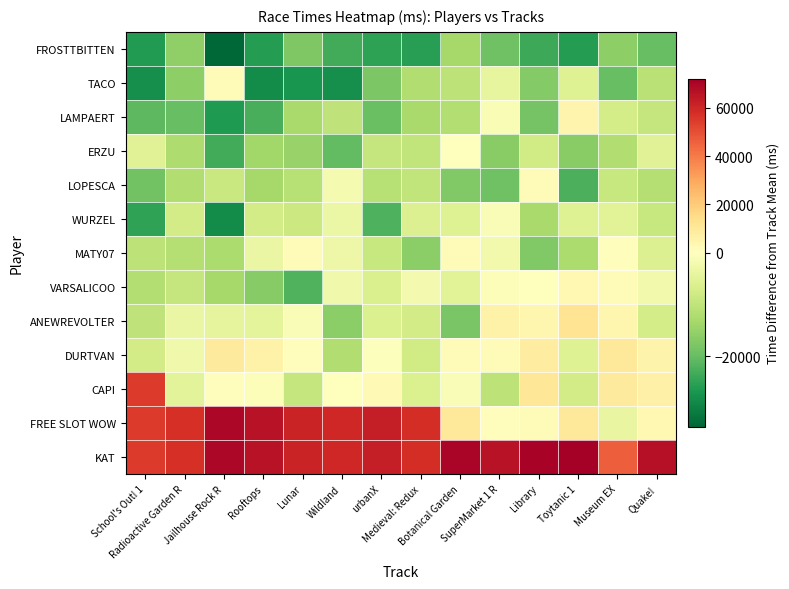

Reading right to left, transcribe all the data shown in this chart.

FROSTTBITTEN: Quake!=-19983.9	Museum EX=-15782.7	Toytanic 1=-25987.8	Library=-23900.5	SuperMarket 1 R=-19114.2	Botanical Garden=-13337.2	Medieval: Redux=-25706.2	urbanX=-25079.2	Wildland=-23212.8	Lunar=-17475.9	Rooftops=-26013.5	Jailhouse Rock R=-33659.4	Radioactive Garden R=-15533.6	School's Out! 1=-26062.5
TACO: Quake!=-10809.9	Museum EX=-19732.7	Toytanic 1=-5613.8	Library=-16850.5	SuperMarket 1 R=-3964.2	Botanical Garden=-10282.2	Medieval: Redux=-12005.2	urbanX=-17722.2	Wildland=-27984.8	Lunar=-27333.9	Rooftops=-28528.5	Jailhouse Rock R=2129.6	Radioactive Garden R=-15918.6	School's Out! 1=-28120.5
LAMPAERT: Quake!=-9206.9	Museum EX=-7149.7	Toytanic 1=4866.2	Library=-18479.5	SuperMarket 1 R=-1214.2	Botanical Garden=-11621.2	Medieval: Redux=-13044.2	urbanX=-19593.2	Wildland=-10073.8	Lunar=-12891.9	Rooftops=-22745.5	Jailhouse Rock R=-26458.4	Radioactive Garden R=-19922.6	School's Out! 1=-21003.5
ERZU: Quake!=-5451.9	Museum EX=-11986.7	Toytanic 1=-16352.8	Library=-7660.5	SuperMarket 1 R=-16375.2	Botanical Garden=-28.2	Medieval: Redux=-9799.2	urbanX=-9374.2	Wildland=-20444.8	Lunar=-14899.9	Rooftops=-13924.5	Jailhouse Rock R=-23368.4	Radioactive Garden R=-12123.6	School's Out! 1=-5328.5
LOPESCA: Quake!=-11520.9	Museum EX=-8968.7	Toytanic 1=-22568.8	Library=1407.5	SuperMarket 1 R=-18999.2	Botanical Garden=-17244.2	Medieval: Redux=-9810.2	urbanX=-11288.2	Wildland=-1687.8	Lunar=-11131.9	Rooftops=-13295.5	Jailhouse Rock R=-8678.4	Radioactive Garden R=-11866.6	School's Out! 1=-18878.5
WURZEL: Quake!=-8943.9	Museum EX=-5123.7	Toytanic 1=-5677.8	Library=-12954.5	SuperMarket 1 R=-981.2	Botanical Garden=-5750.2	Medieval: Redux=-5875.2	urbanX=-22342.2	Wildland=-3200.8	Lunar=-8534.9	Rooftops=-7491.5	Jailhouse Rock R=-28519.4	Radioactive Garden R=-7454.6	School's Out! 1=-24947.5
MATY07: Quake!=-6001.9	Museum EX=766.3	Toytanic 1=-12441.8	Library=-17154.5	SuperMarket 1 R=-2104.2	Botanical Garden=1375.8	Medieval: Redux=-16147.2	urbanX=-8974.2	Wildland=-2998.8	Lunar=1173.1	Rooftops=-3497.5	Jailhouse Rock R=-12582.4	Radioactive Garden R=-11495.6	School's Out! 1=-10351.5
VARSALICOO: Quake!=-2299.9	Museum EX=1678.3	Toytanic 1=2841.2	Library=-45.5	SuperMarket 1 R=-584.2	Botanical Garden=-5162.2	Medieval: Redux=-2045.2	urbanX=-6563.2	Wildland=-2454.8	Lunar=-21948.9	Rooftops=-16713.5	Jailhouse Rock R=-13155.4	Radioactive Garden R=-9381.6	School's Out! 1=-11801.5
ANEWREVOLTER: Quake!=-7316.9	Museum EX=4370.3	Toytanic 1=11922.2	Library=4459.5	SuperMarket 1 R=5853.8	Botanical Garden=-18009.2	Medieval: Redux=-7414.2	urbanX=-6300.2	Wildland=-16097.8	Lunar=-978.9	Rooftops=-4488.5	Jailhouse Rock R=-4226.4	Radioactive Garden R=-3644.6	School's Out! 1=-10113.5
DURTVAN: Quake!=5263.1	Museum EX=10375.3	Toytanic 1=-5555.8	Library=7986.5	SuperMarket 1 R=1264.8	Botanical Garden=1471.8	Medieval: Redux=-7831.2	urbanX=-379.2	Wildland=-11948.8	Lunar=1014.1	Rooftops=5765.5	Jailhouse Rock R=9307.6	Radioactive Garden R=-2568.6	School's Out! 1=-7407.5
CAPI: Quake!=6551.1	Museum EX=9065.3	Toytanic 1=-7568.8	Library=10760.5	SuperMarket 1 R=-10495.2	Botanical Garden=-1012.2	Medieval: Redux=-6232.2	urbanX=2538.8	Wildland=35.2	Lunar=-9336.9	Rooftops=-598.5	Jailhouse Rock R=595.6	Radioactive Garden R=-4952.6	School's Out! 1=54671.5
FREE SLOT WOW: Quake!=3171.1	Museum EX=-3906.7	Toytanic 1=10216.2	Library=1670.5	SuperMarket 1 R=859.8	Botanical Garden=9799.8	Medieval: Redux=57954.8	urbanX=62538.8	Wildland=60035.2	Lunar=61173.1	Rooftops=65765.5	Jailhouse Rock R=69307.6	Radioactive Garden R=57431.4	School's Out! 1=54671.5
KAT: Quake!=66551.1	Museum EX=46395.3	Toytanic 1=71922.2	Library=70760.5	SuperMarket 1 R=65853.8	Botanical Garden=69799.8	Medieval: Redux=57954.8	urbanX=62538.8	Wildland=60035.2	Lunar=61173.1	Rooftops=65765.5	Jailhouse Rock R=69307.6	Radioactive Garden R=57431.4	School's Out! 1=54671.5